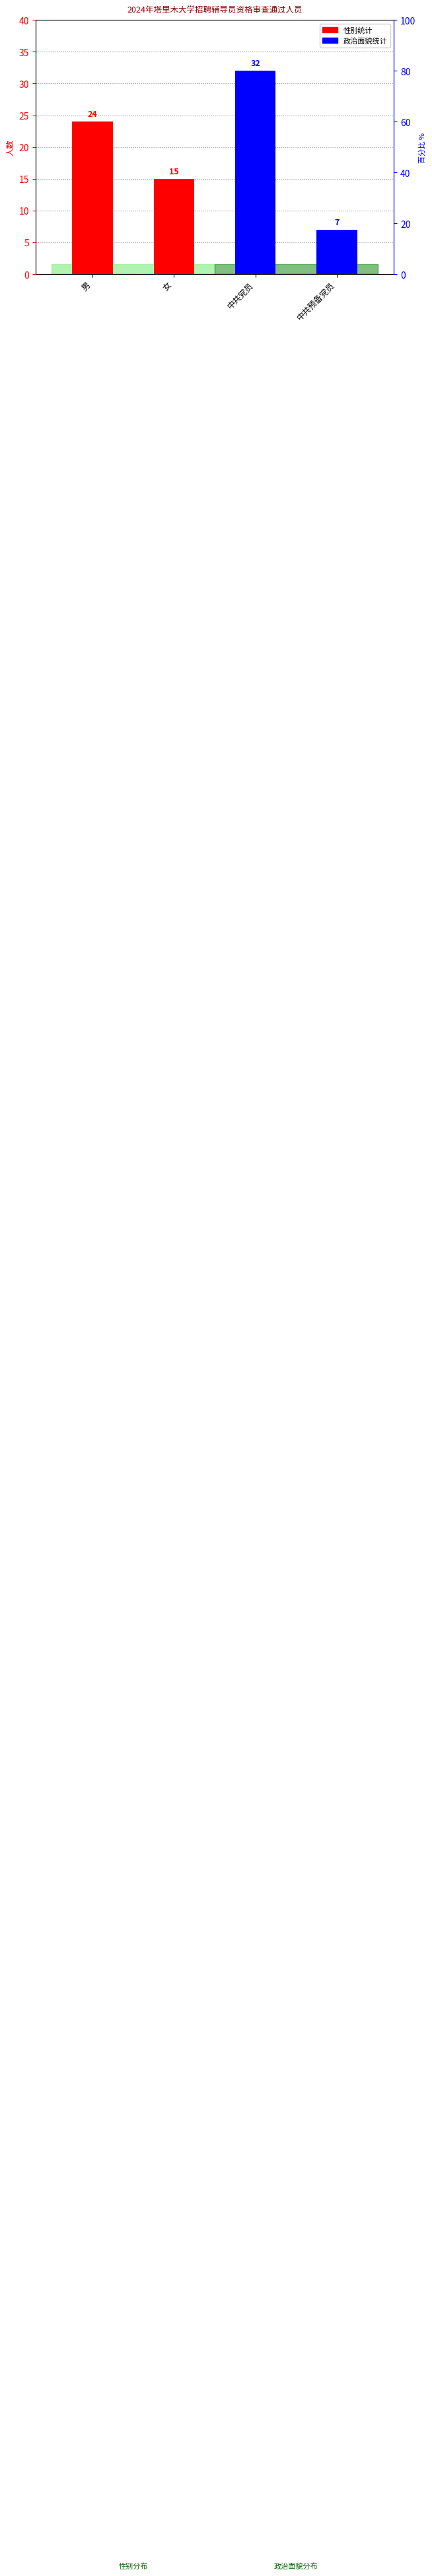

What are all the series names shown in the legend?

性别统计, 政治面貌统计